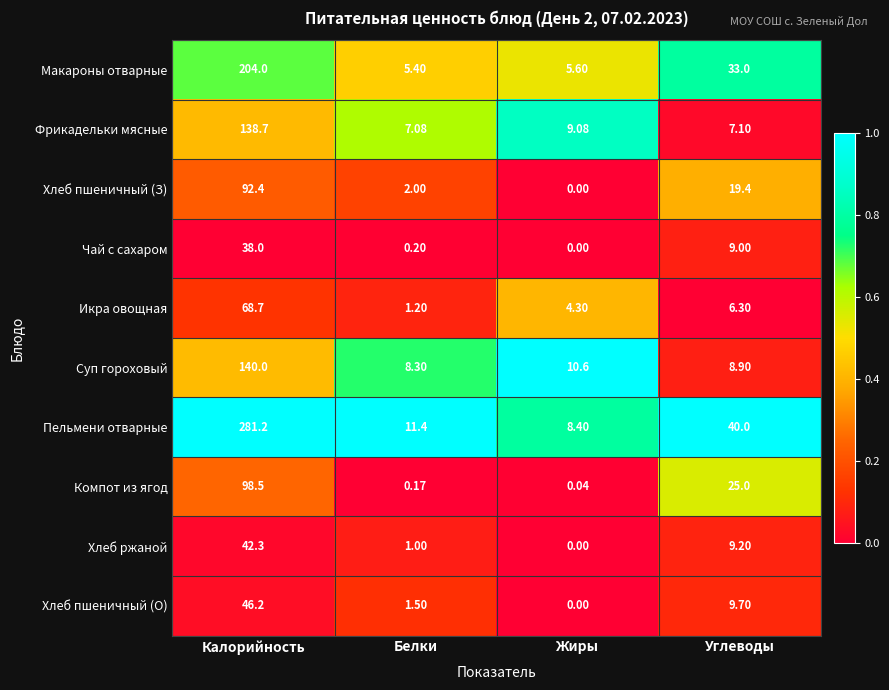

What is the spread (max minus min) of values at Белки?

11.2